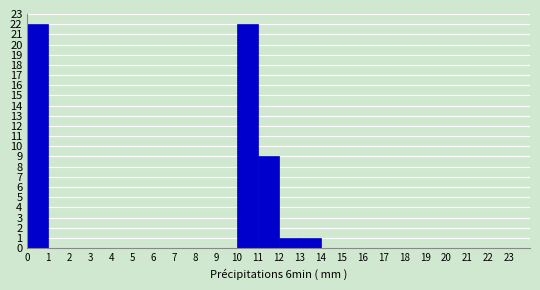

Reading left to right, list every bar in this chart as the range it spans on the x-axis followed by its height. The values are not printed on the chart, so give them approximately, as read against the axis.

0 to 1: 22
1 to 2: 0
2 to 3: 0
3 to 4: 0
4 to 5: 0
5 to 6: 0
6 to 7: 0
7 to 8: 0
8 to 9: 0
9 to 10: 0
10 to 11: 22
11 to 12: 9
12 to 13: 1
13 to 14: 1
14 to 15: 0
15 to 16: 0
16 to 17: 0
17 to 18: 0
18 to 19: 0
19 to 20: 0
20 to 21: 0
21 to 22: 0
22 to 23: 0
23 to 24: 0